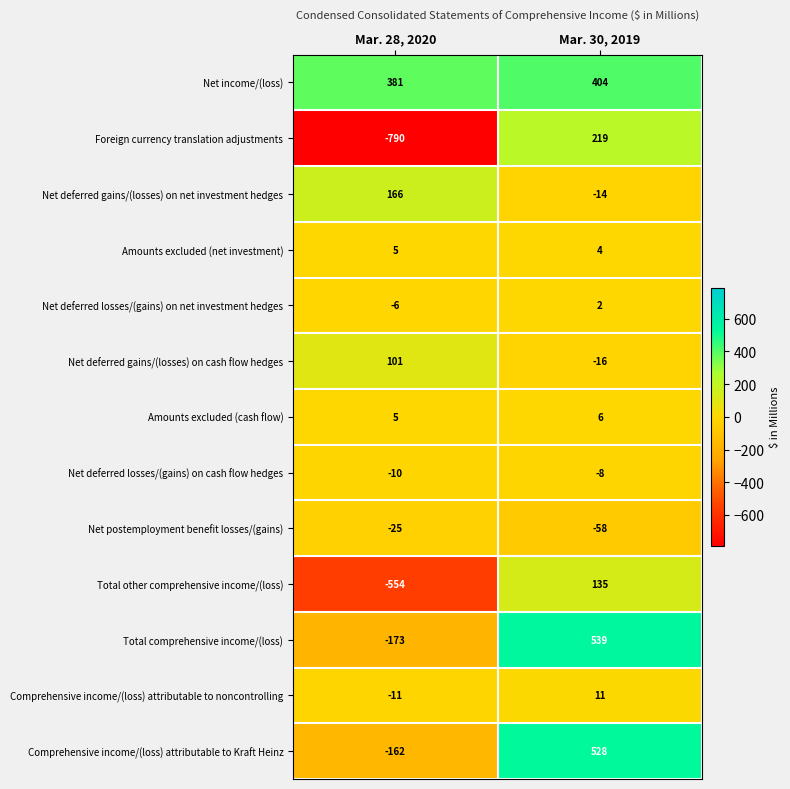

Between Mar. 28, 2020 and Mar. 30, 2019, which series saw the biggest shift?

Foreign currency translation adjustments